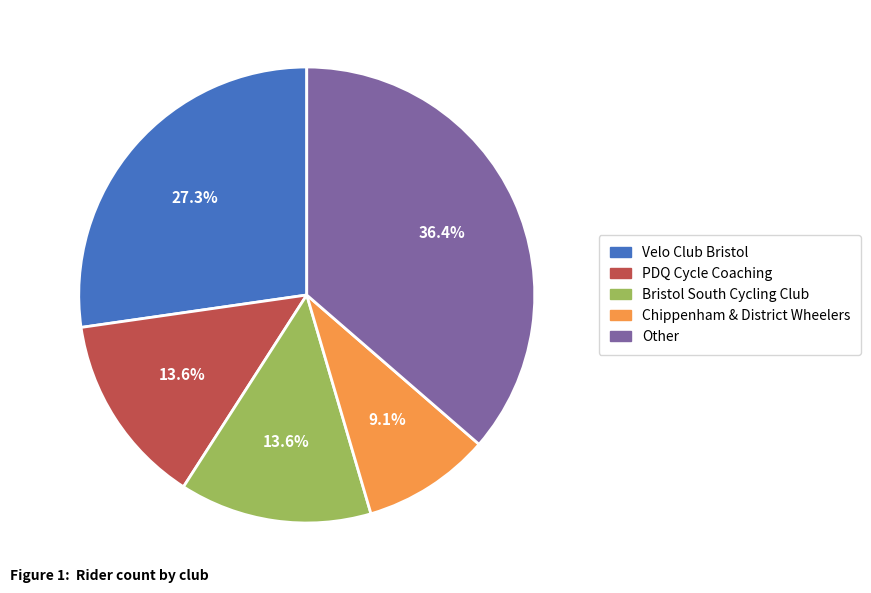

To the nearest percent, what portion does Chippenham & District Wheelers represent?

9%